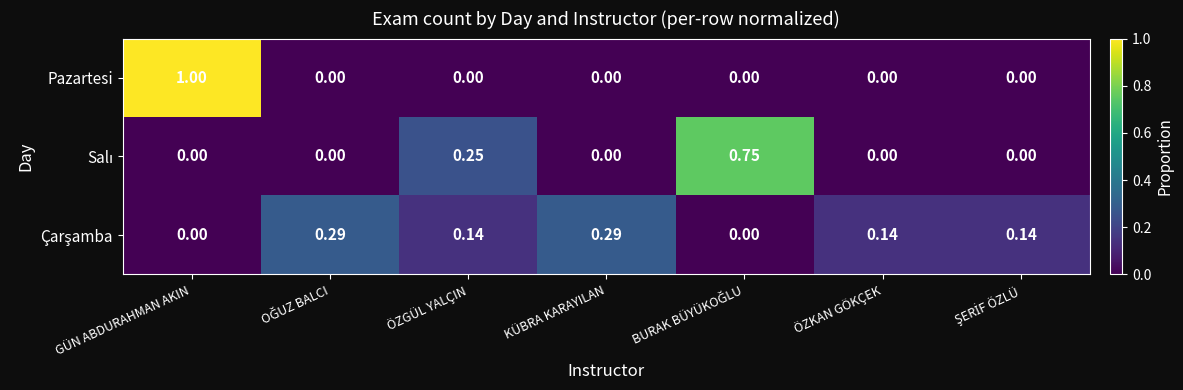

At which category is the sum across all series the highest?

GÜN ABDURAHMAN AKIN